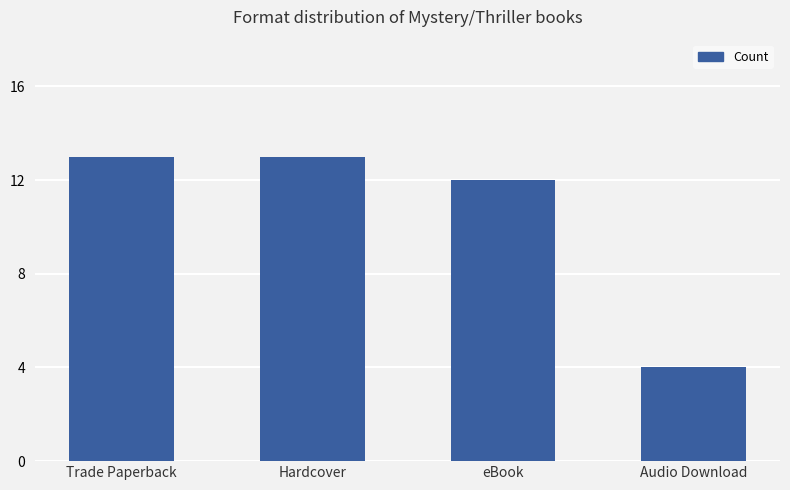

Reading left to right, transcribe all the data shown in this chart.

13	13	12	4